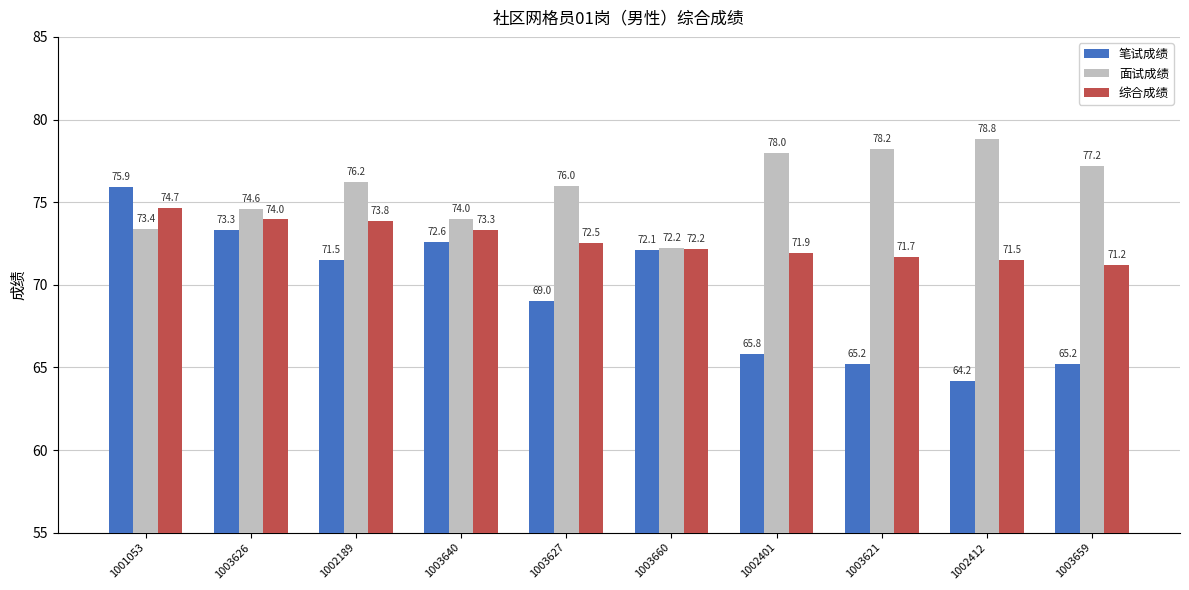

Which series has the largest range (max minus min)?

笔试成绩